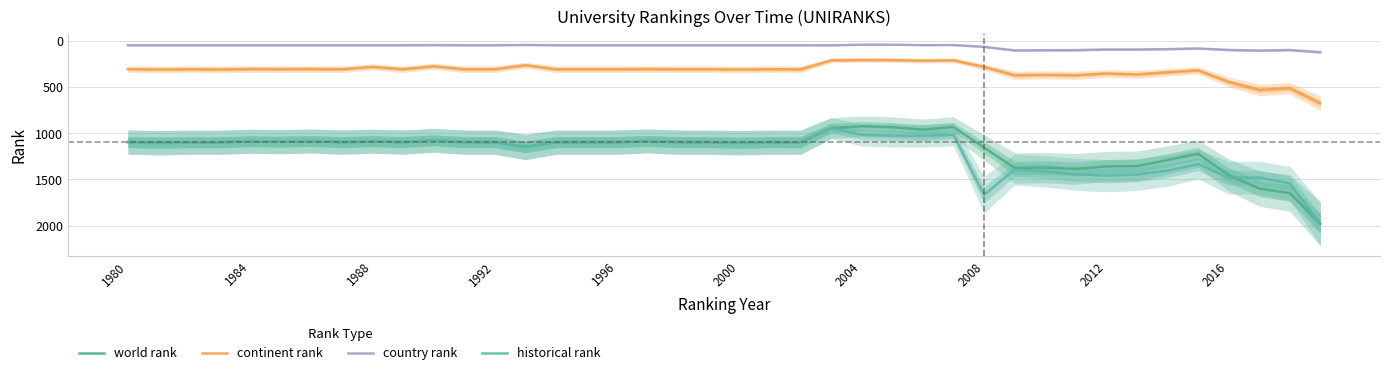

How many data points in continent rank are less than 304?

14